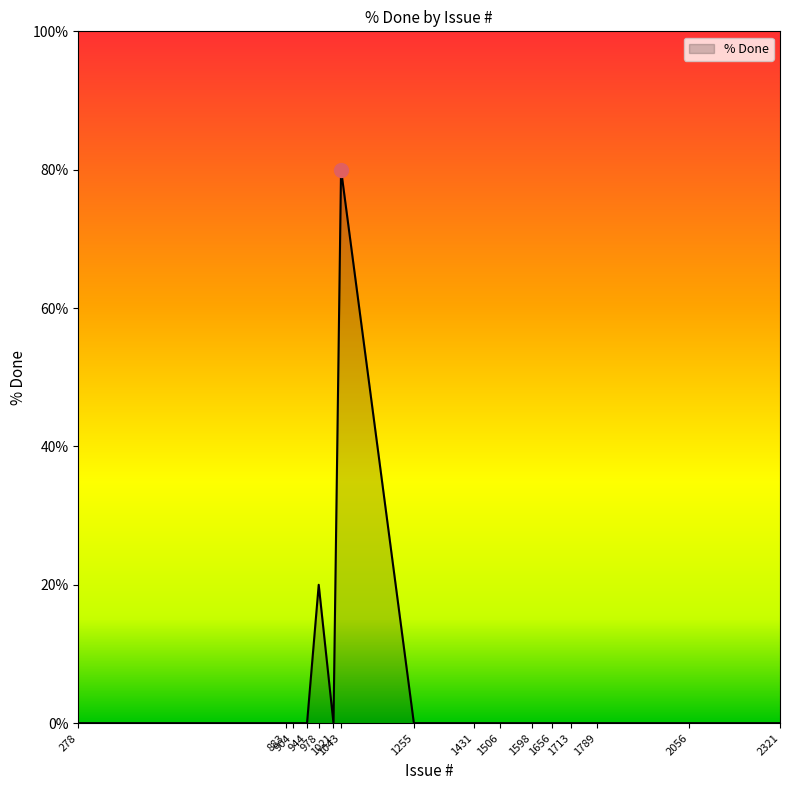

The value at 2321 is -39. True or false?

False